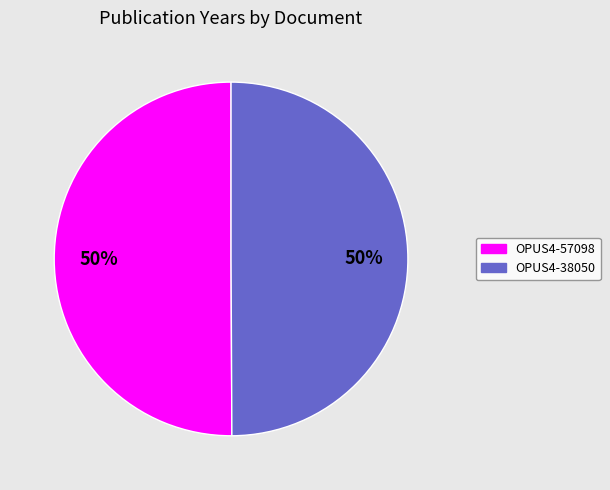

To the nearest percent, what is the combined percentage of OPUS4-38050 and OPUS4-57098?

100%